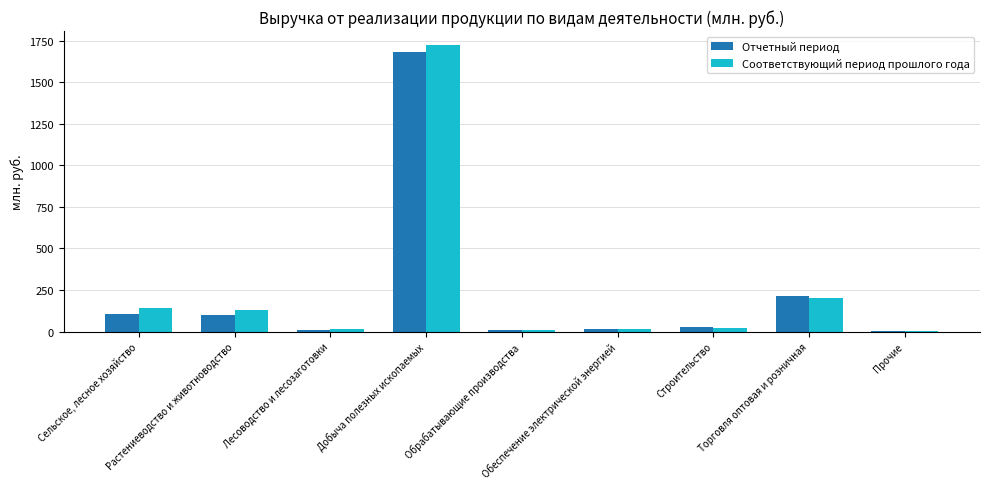

The value of Соответствующий период прошлого года at Растениеводство и животноводство is 42.1. True or false?

False